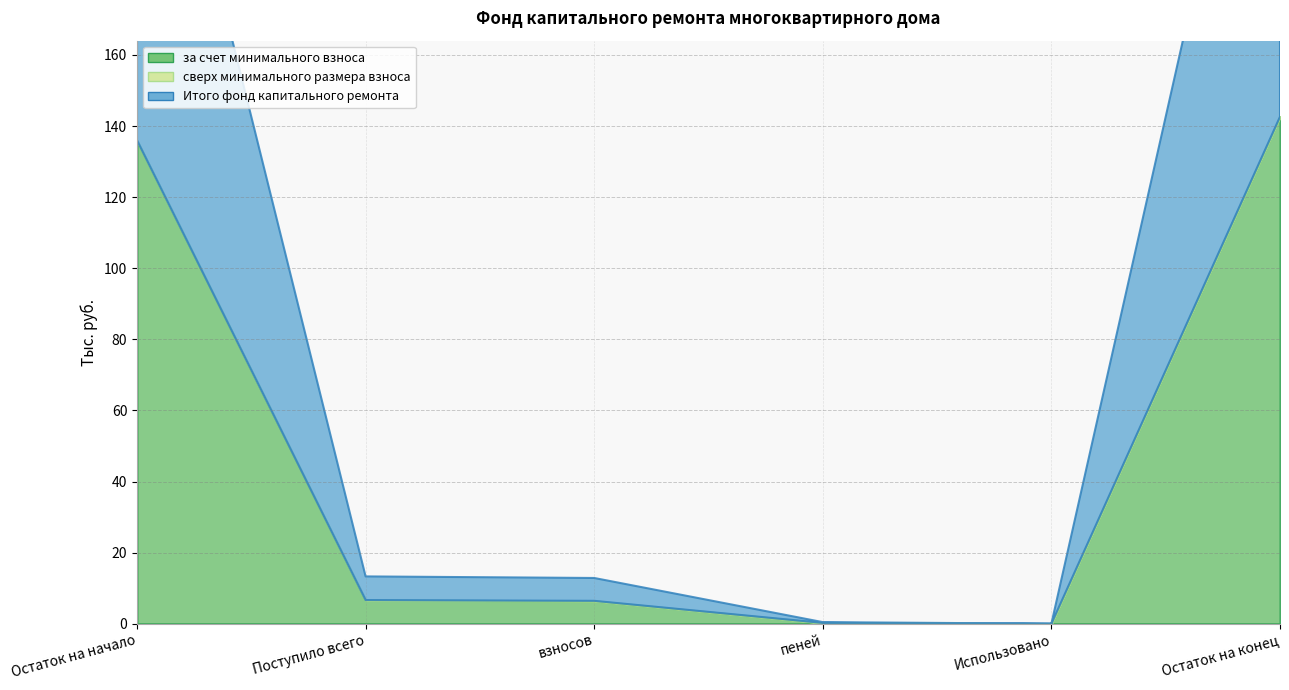

Reading right to left, list all the values displayed in this chart.

за счет минимального взноса: Остаток на конец=142.6	Использовано=0.0	пеней=0.2	взносов=6.4	Поступило всего=6.7	Остаток на начало=136.0
сверх минимального размера взноса: Остаток на конец=0.0	Использовано=0.0	пеней=0.0	взносов=0.0	Поступило всего=0.0	Остаток на начало=0.0
Итого фонд капитального ремонта: Остаток на конец=142.6	Использовано=0.0	пеней=0.2	взносов=6.4	Поступило всего=6.7	Остаток на начало=136.0